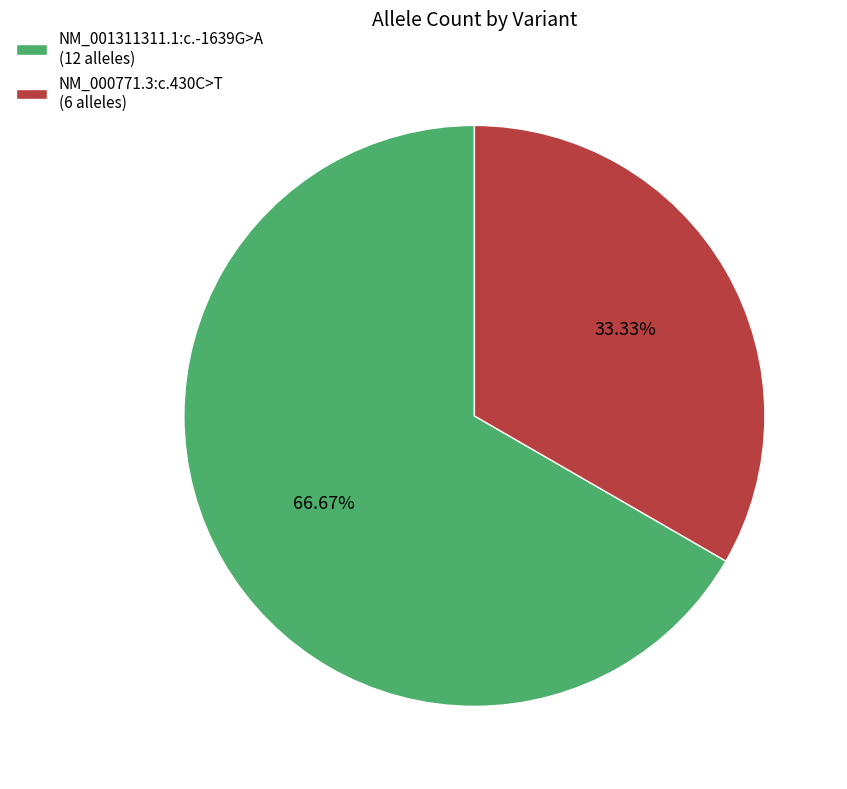

To the nearest percent, what portion does NM_000771.3:c.430C>T represent?

33%